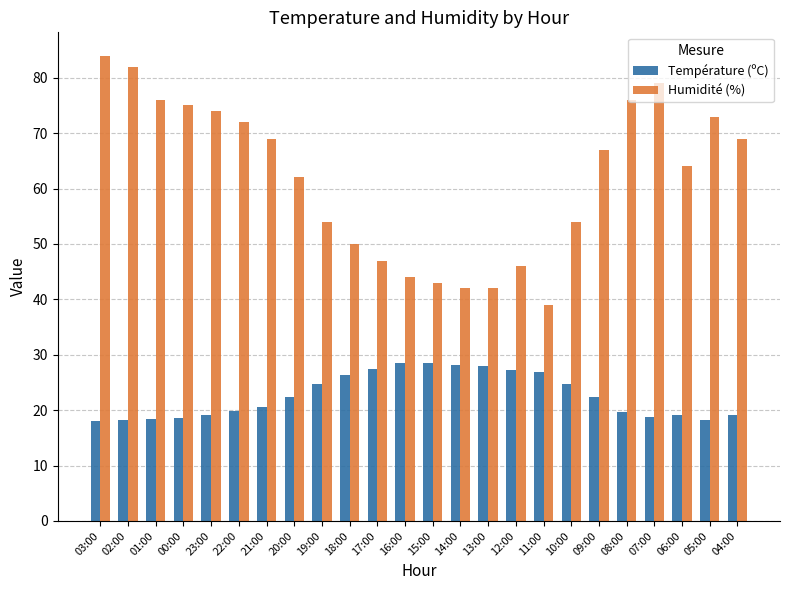

What position from the left is 16:00?

12